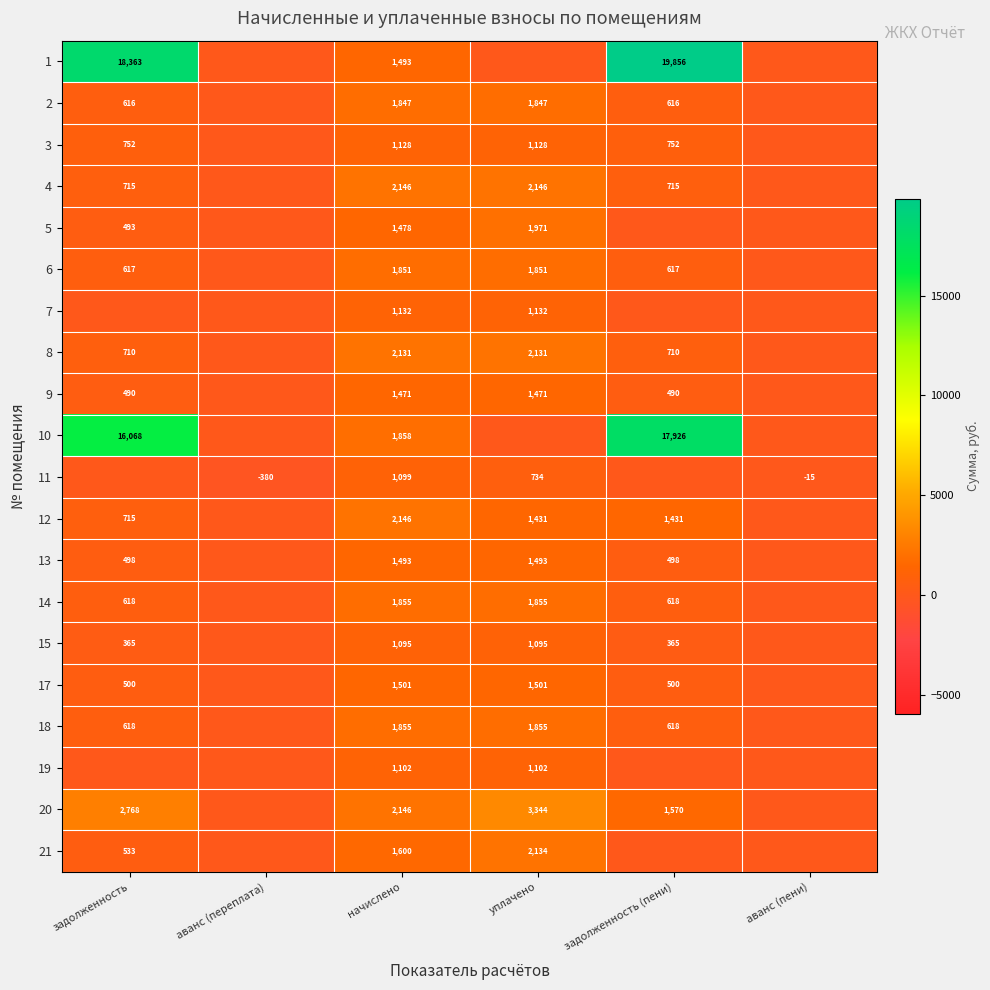

True or false: 4 has a value of 643 at уплачено.

False